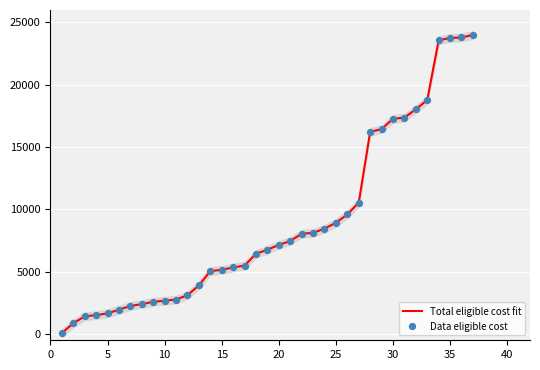

What are all the series names shown in the legend?

Total eligible cost fit, Data eligible cost